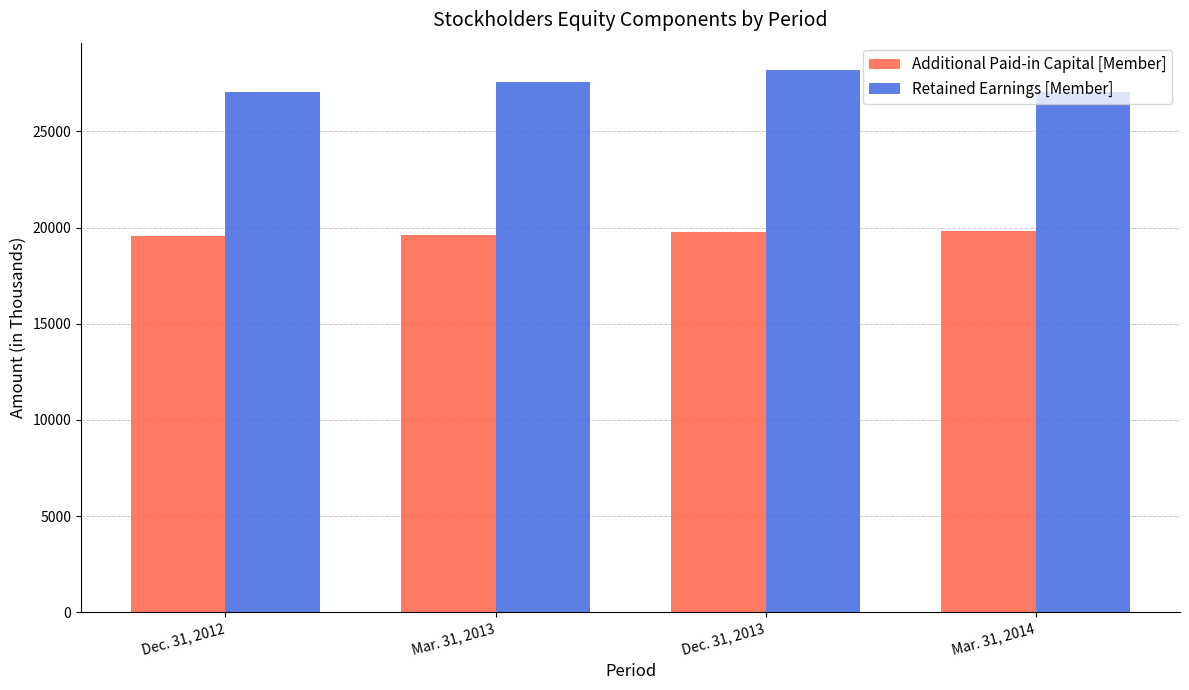

At how many categories does at least one series exceed 26574?

4